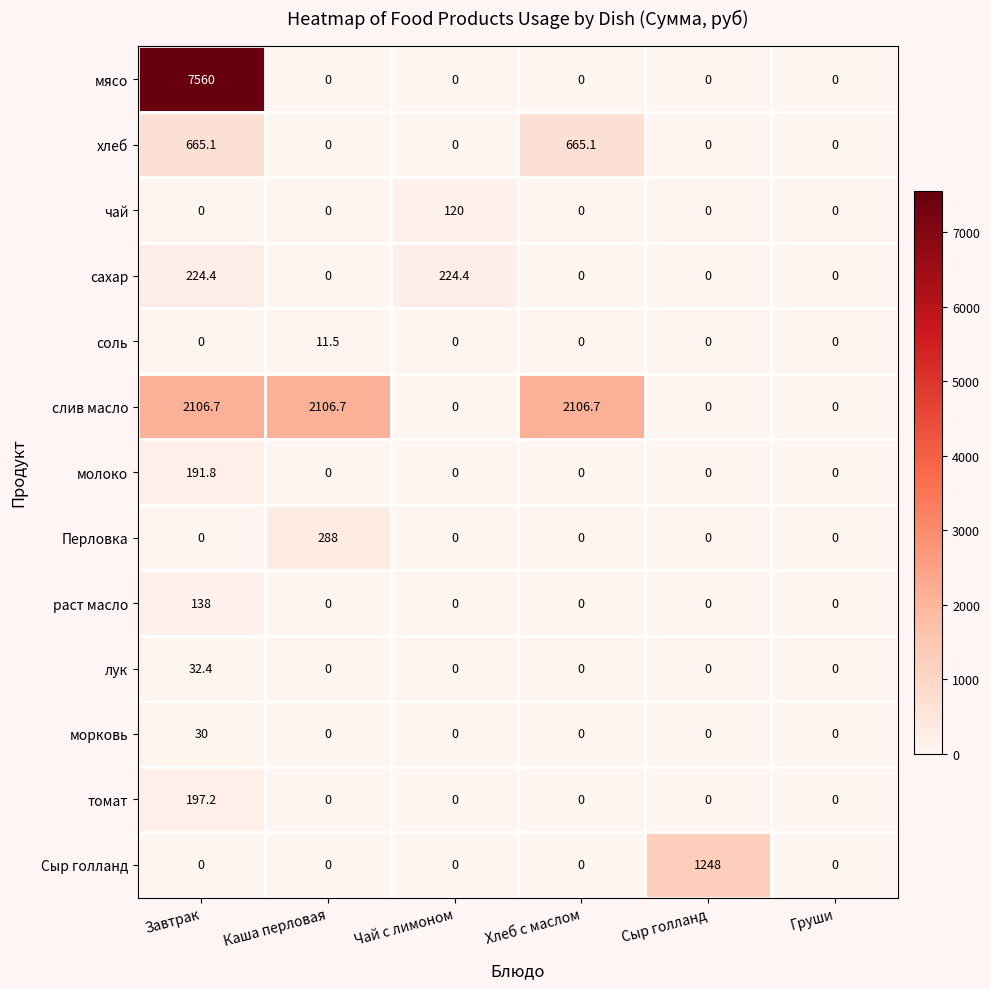

At which category does the chart reach its peak across all series?

Завтрак